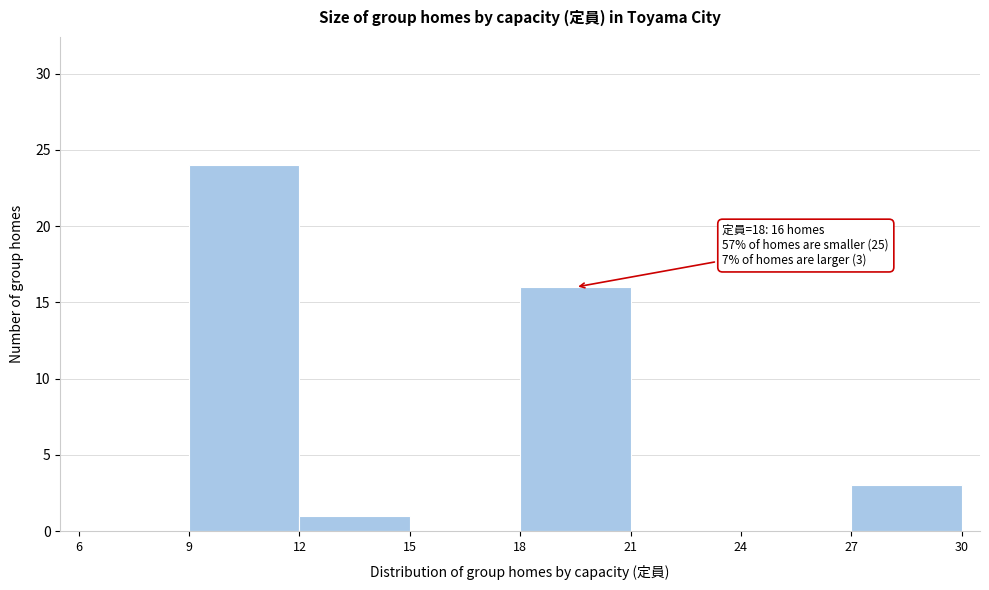

Which range on the x-axis has the tallest bar?

9 to 12